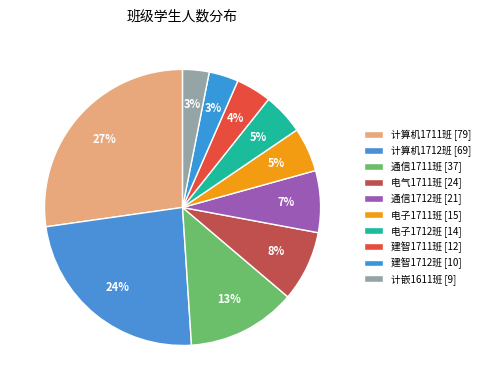

What percentage is NOT represented by 电气1711班?

91.7%